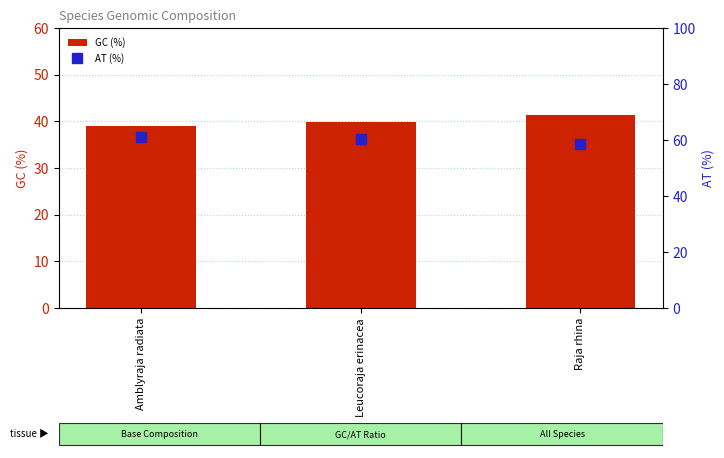

What is the sum of the AT (%) values at Leucoraja erinacea and Raja rhina?

118.8